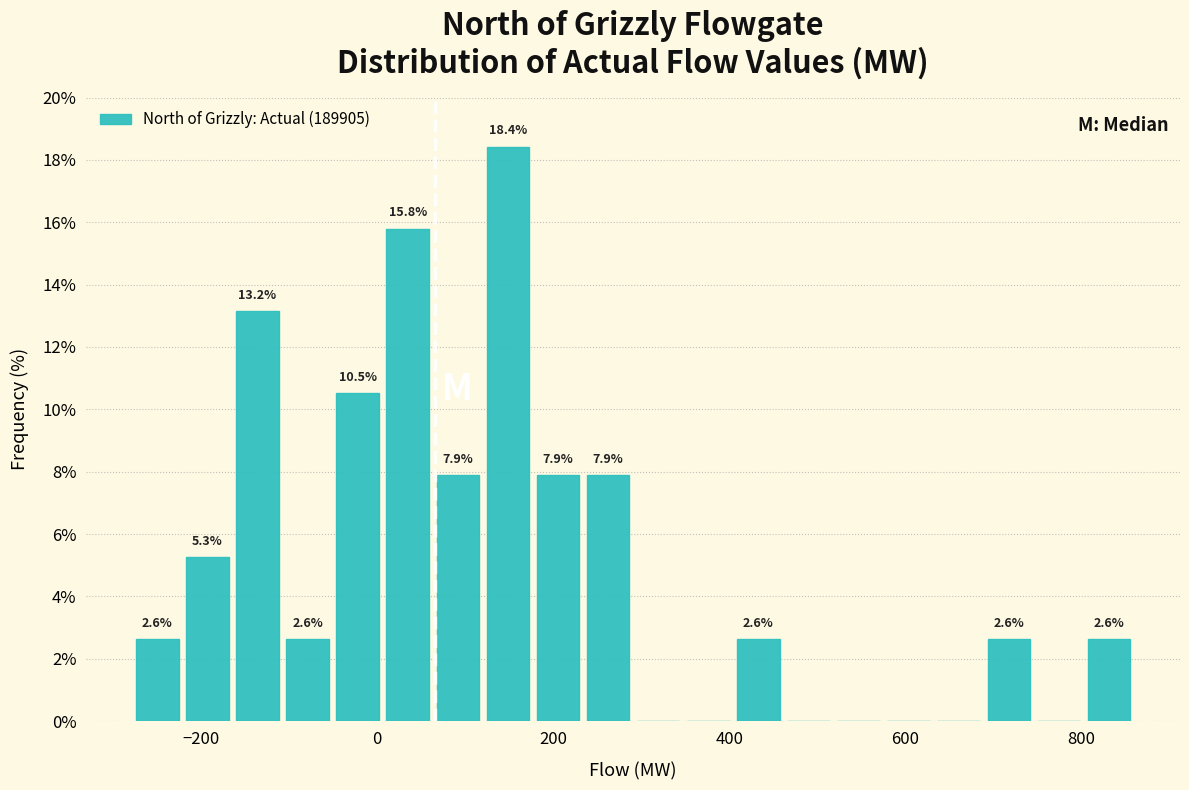

Around what value on the x-axis is the tallest bar? Give the approximate position of its centre, as read against the axis.

140